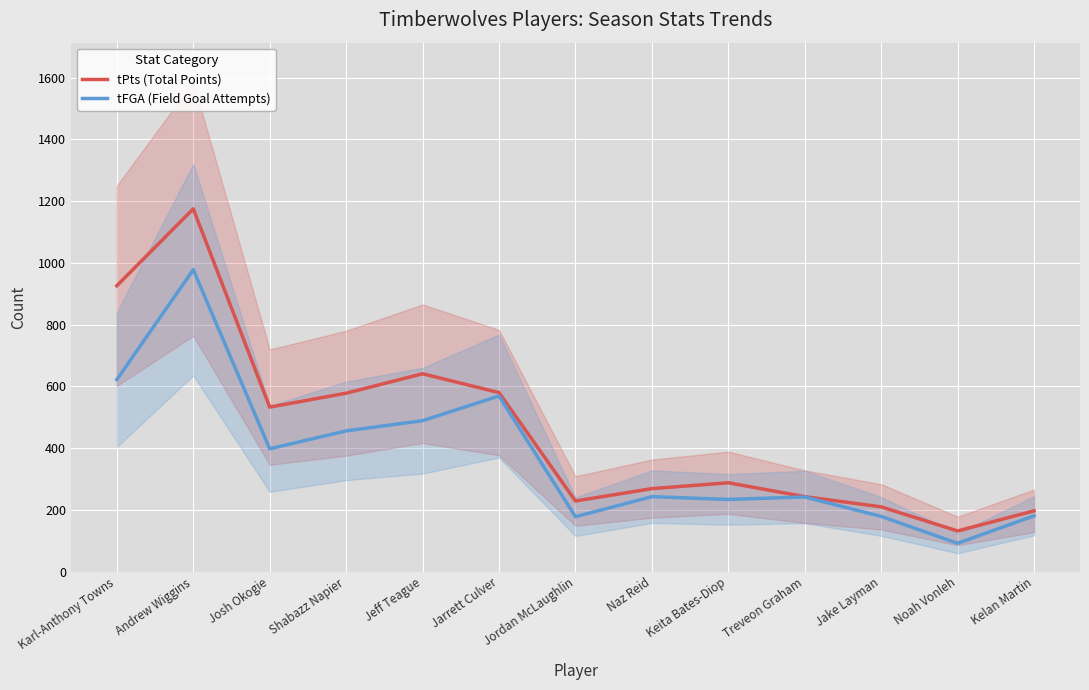

Reading right to left, what are all the values shown in this chart?

tPts (Total Points): 197	132	210	243	288	269	229	580	641	578	533	1175	926
tFGA (Field Goal Attempts): 181	92	179	242	234	243	178	569	489	456	398	978	622